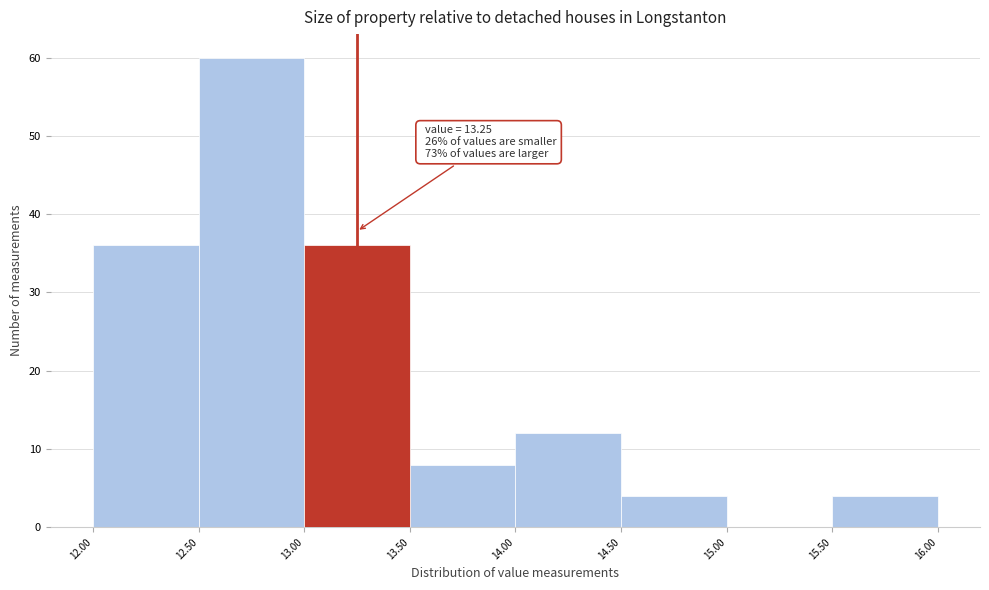

Which range on the x-axis has the tallest bar?

12.50 to 13.00